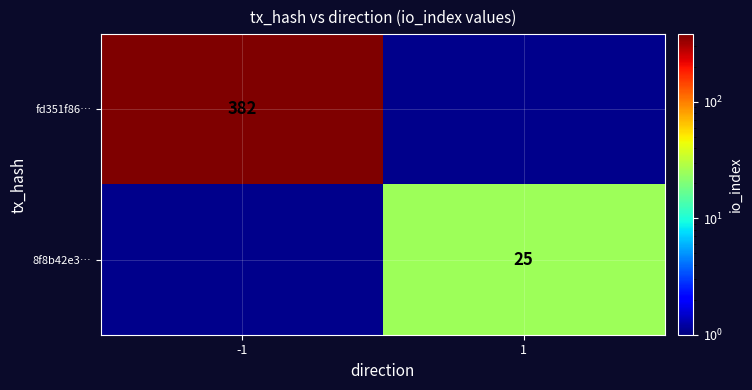

The value of 8f8b42e3… at 1 is 25. True or false?

True